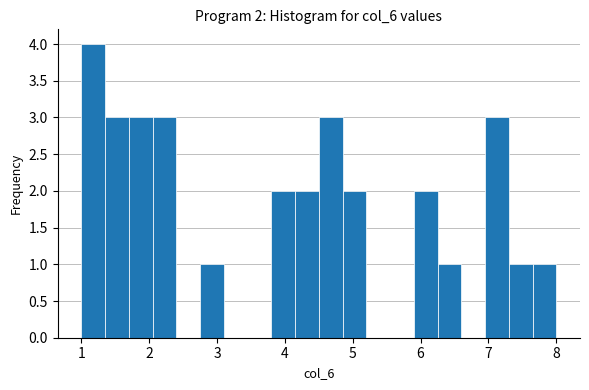

Around what value on the x-axis is the tallest bar? Give the approximate position of its centre, as read against the axis.

1.2